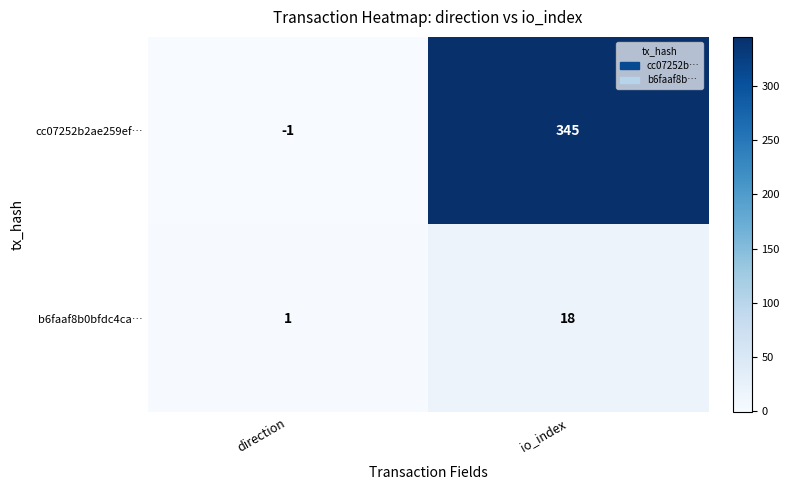

Where is cc07252b2ae259ef… nearest to the value 172?

direction